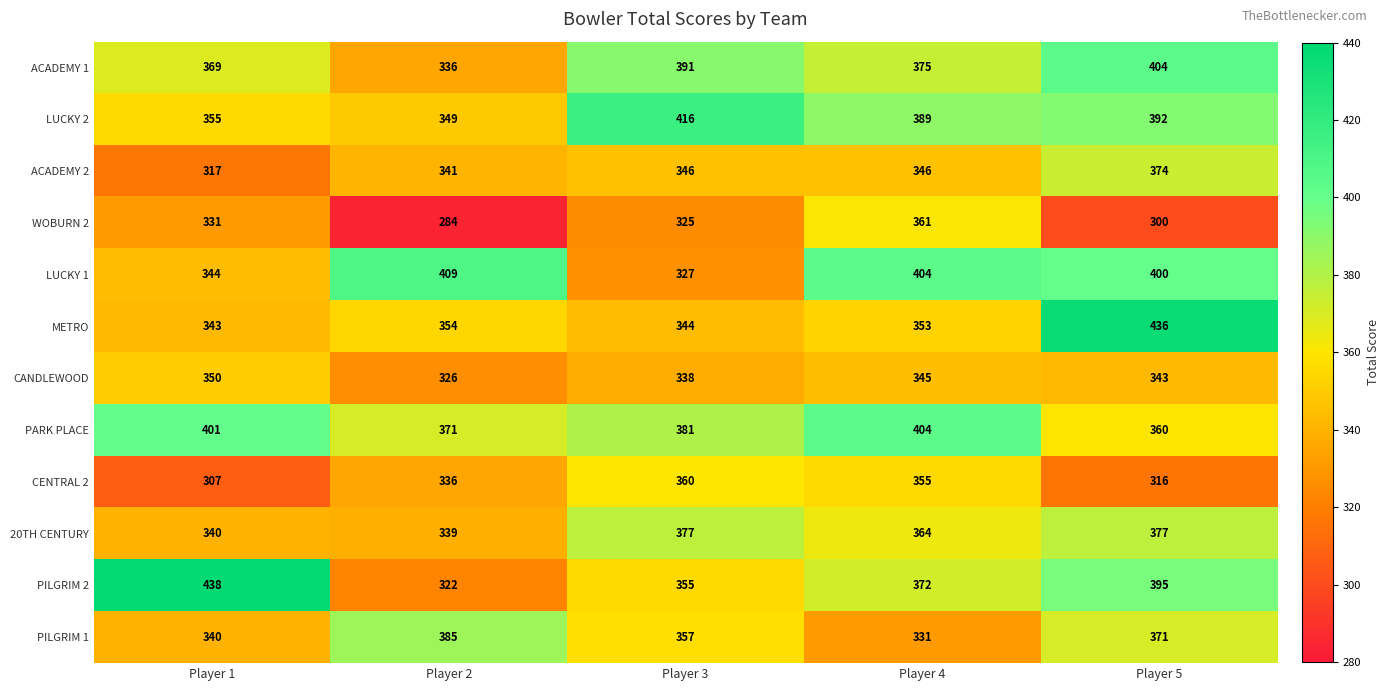

Which label corresponds to the largest value in the chart?

Player 1